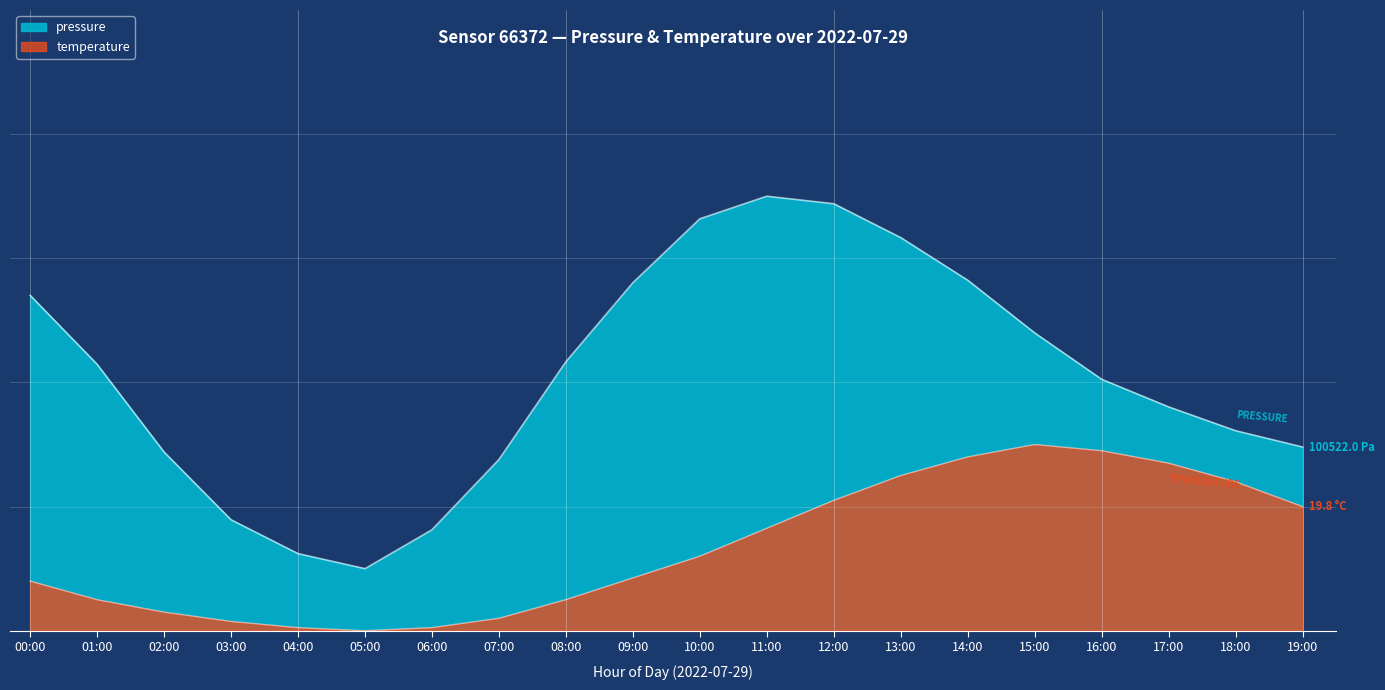

What is the difference between the temperature values at 16:00 and 00:00?

21.0